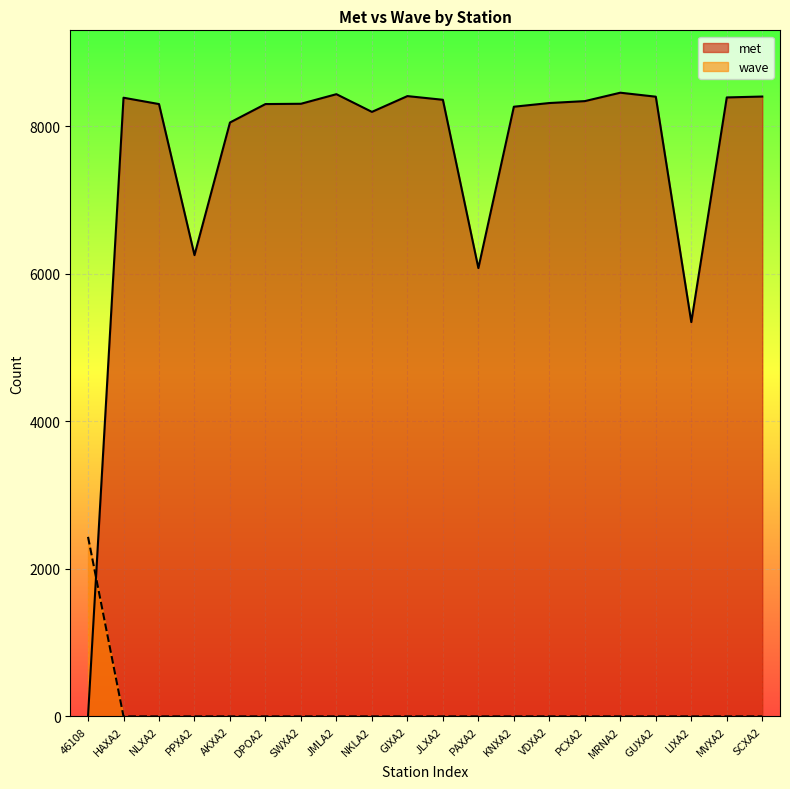

At which category is the sum across all series the highest?

MRNA2